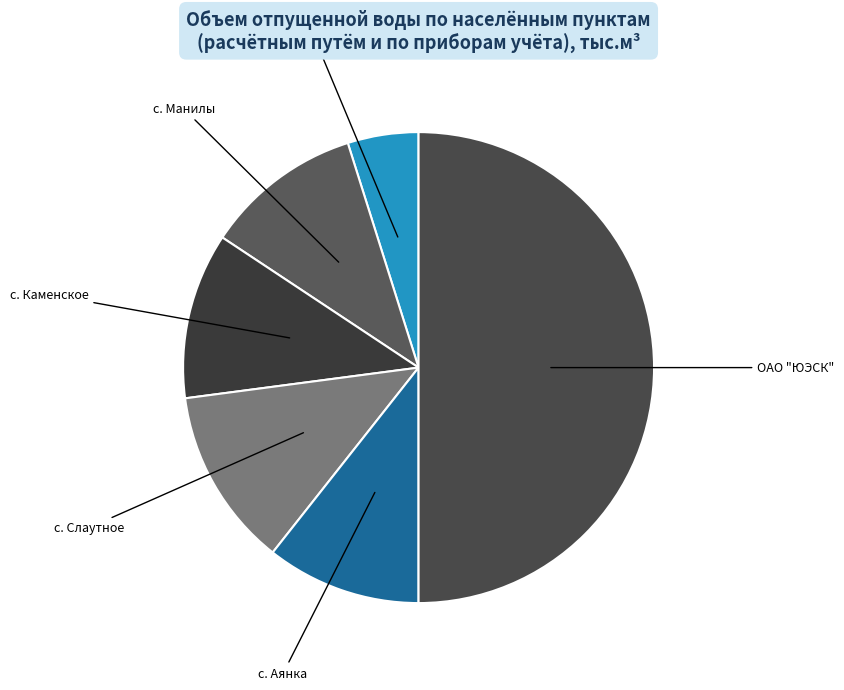

Approximately how many times larger is the value at с. Манилы compared to с. Аянка?

1.0